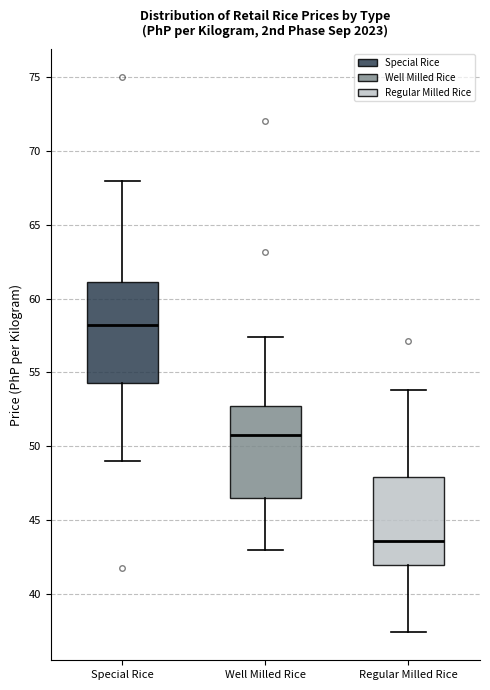

Which box's median line is the lowest?

Regular Milled Rice